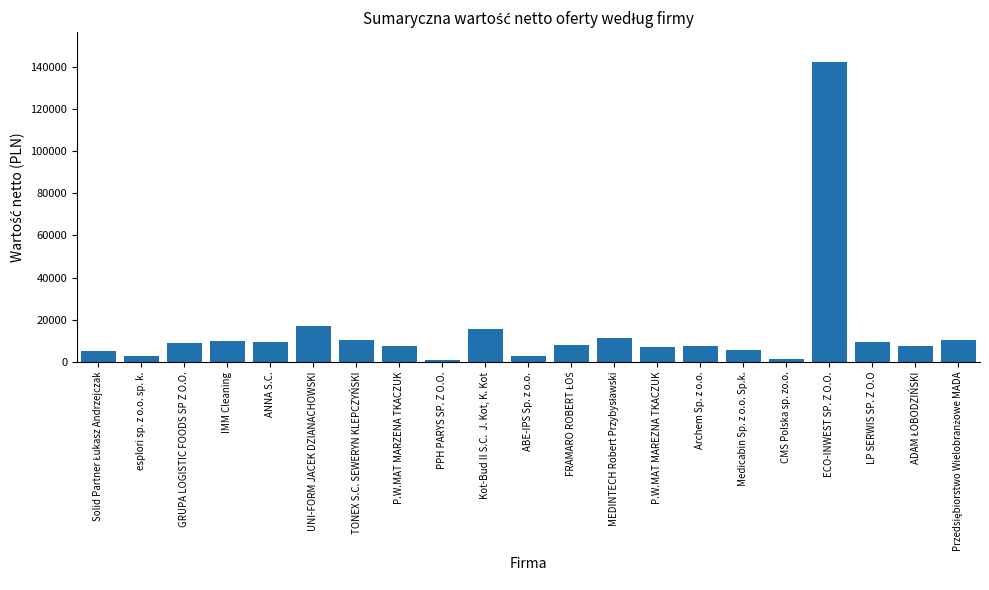

Approximately how many times larger is the value at TONEX S.C. SEWERYN KLEPCZYŃSKI compared to IMM Cleaning?

1.0